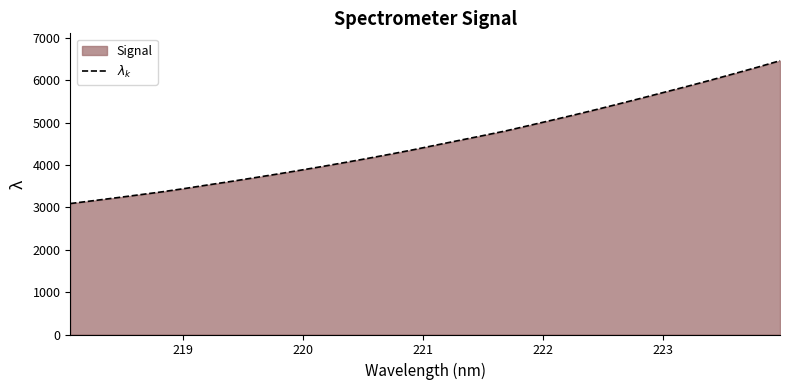

Count the number of data series in this chart.

1